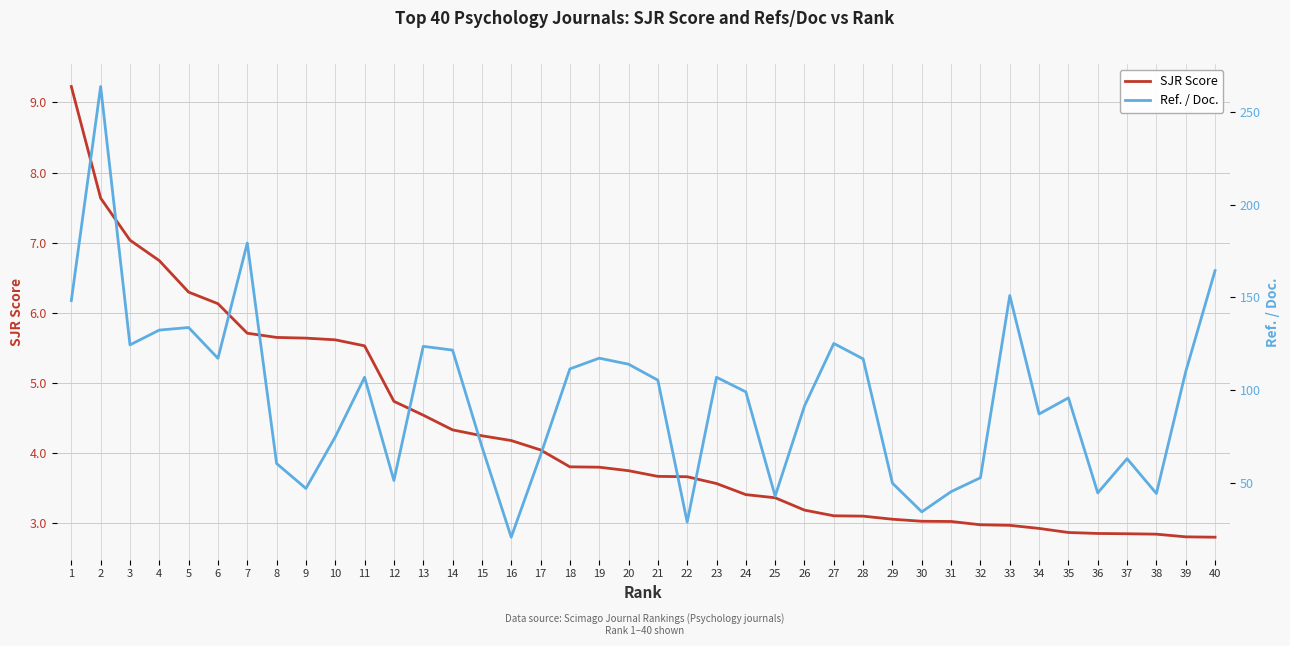

List the series in order of their overall mean, highest first.

Ref. / Doc., SJR Score